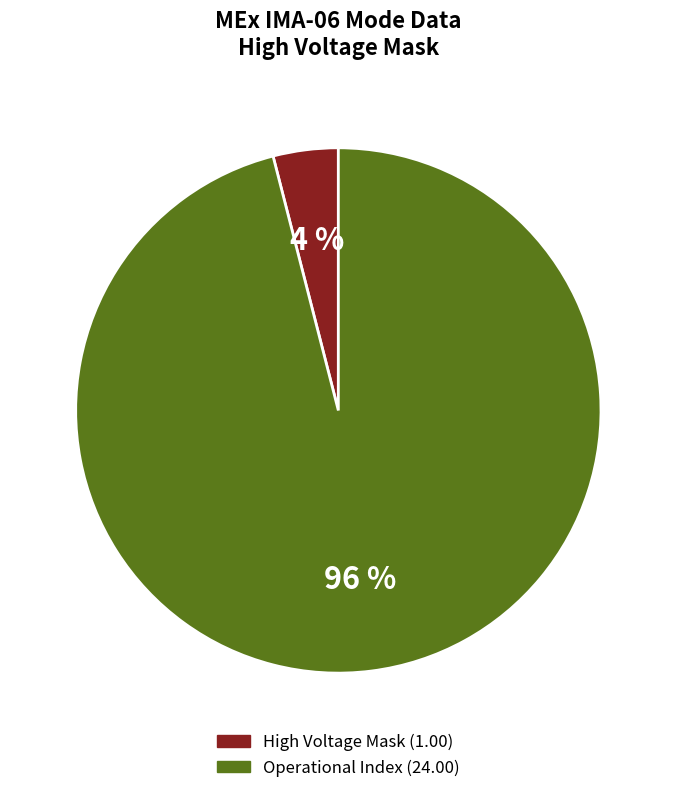

How many segments does this pie chart have?

2